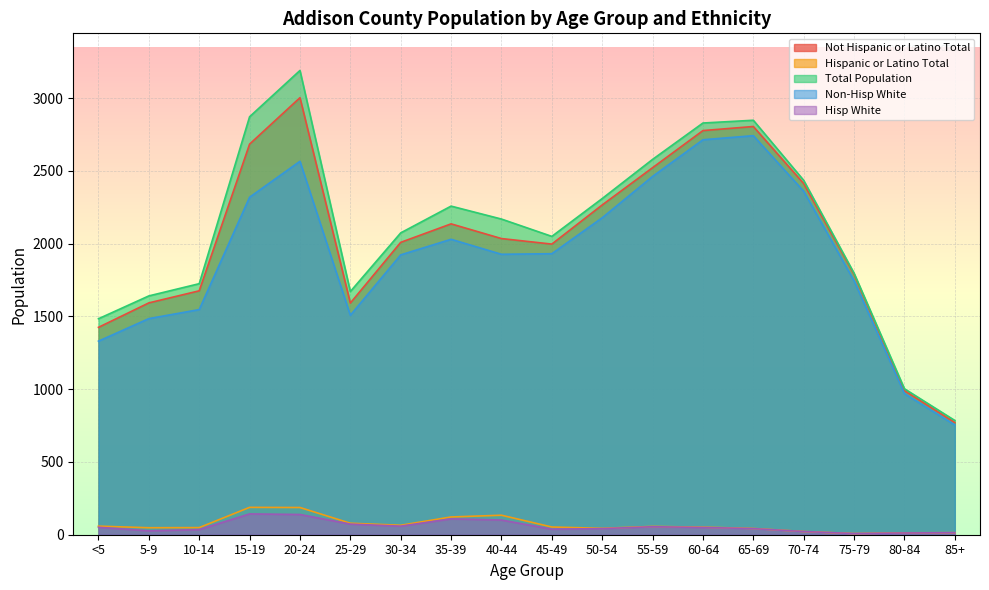

Which series has the largest range (max minus min)?

Total Population